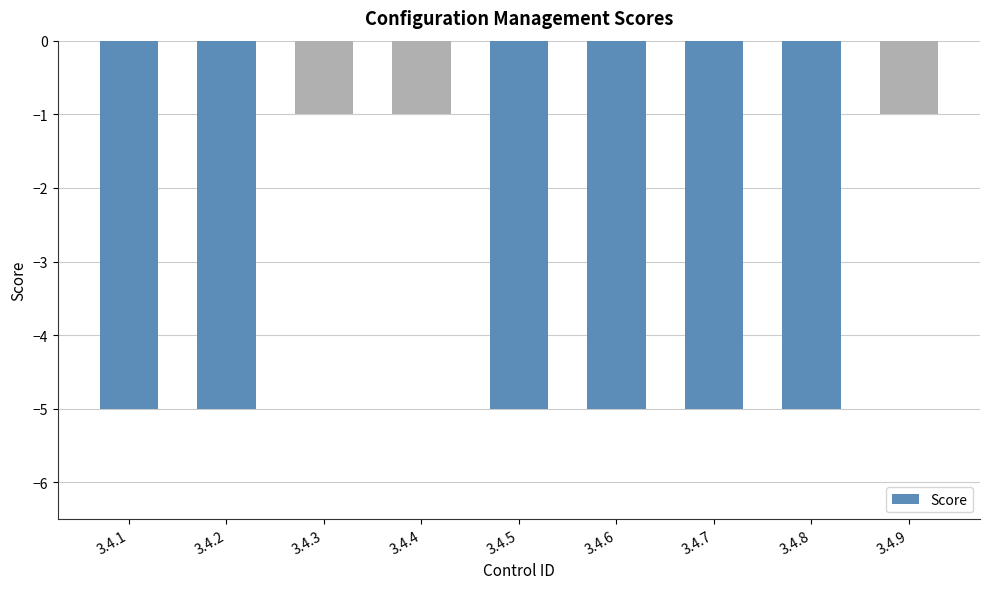

Are the bars horizontal?

No